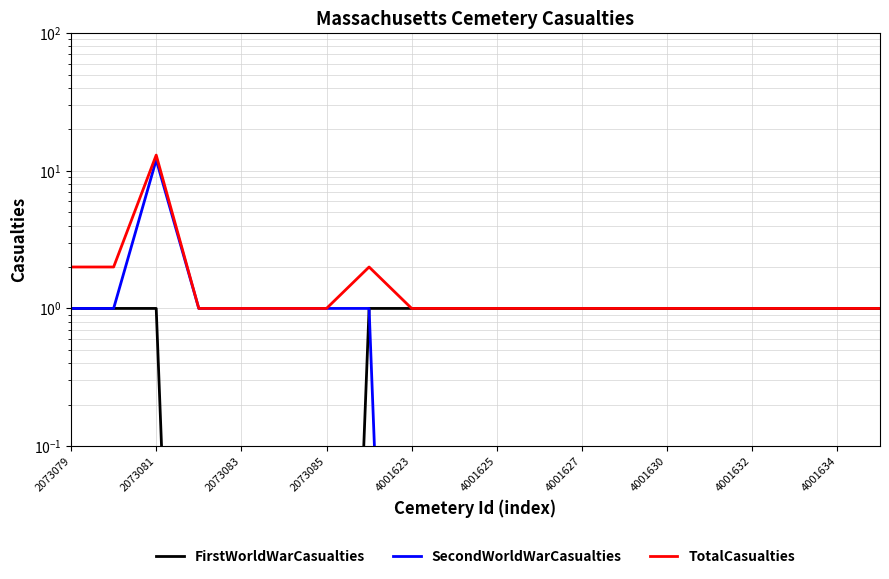

Where is TotalCasualties nearest to the value 7?

2073079